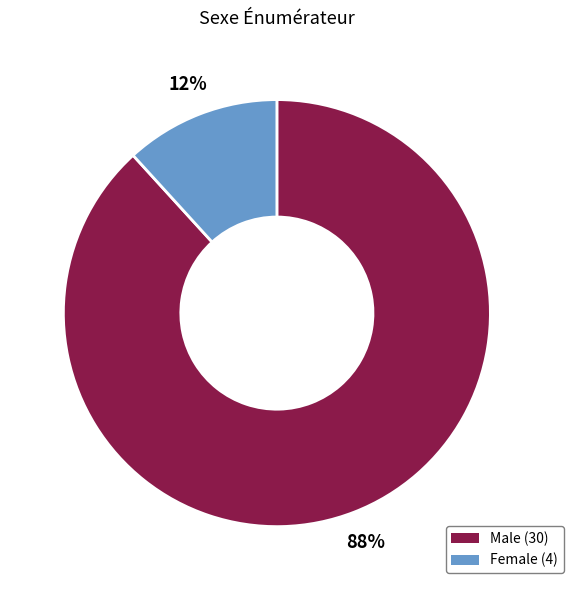

To the nearest percent, what percentage of the pie is Male?

88%